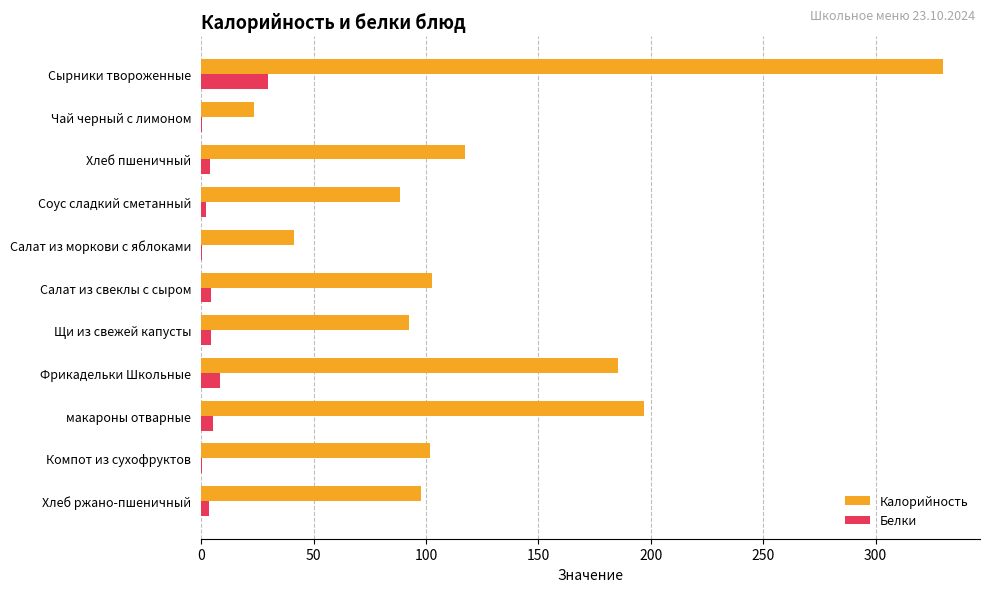

Count the number of categories in the chart.

11